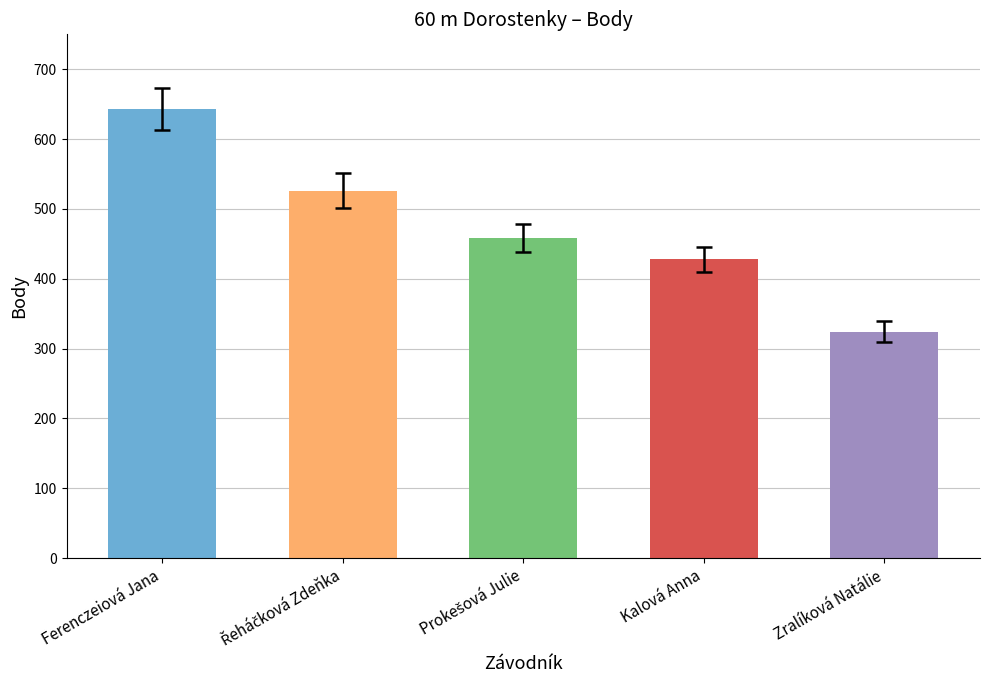

What is the sum of all values?

2379